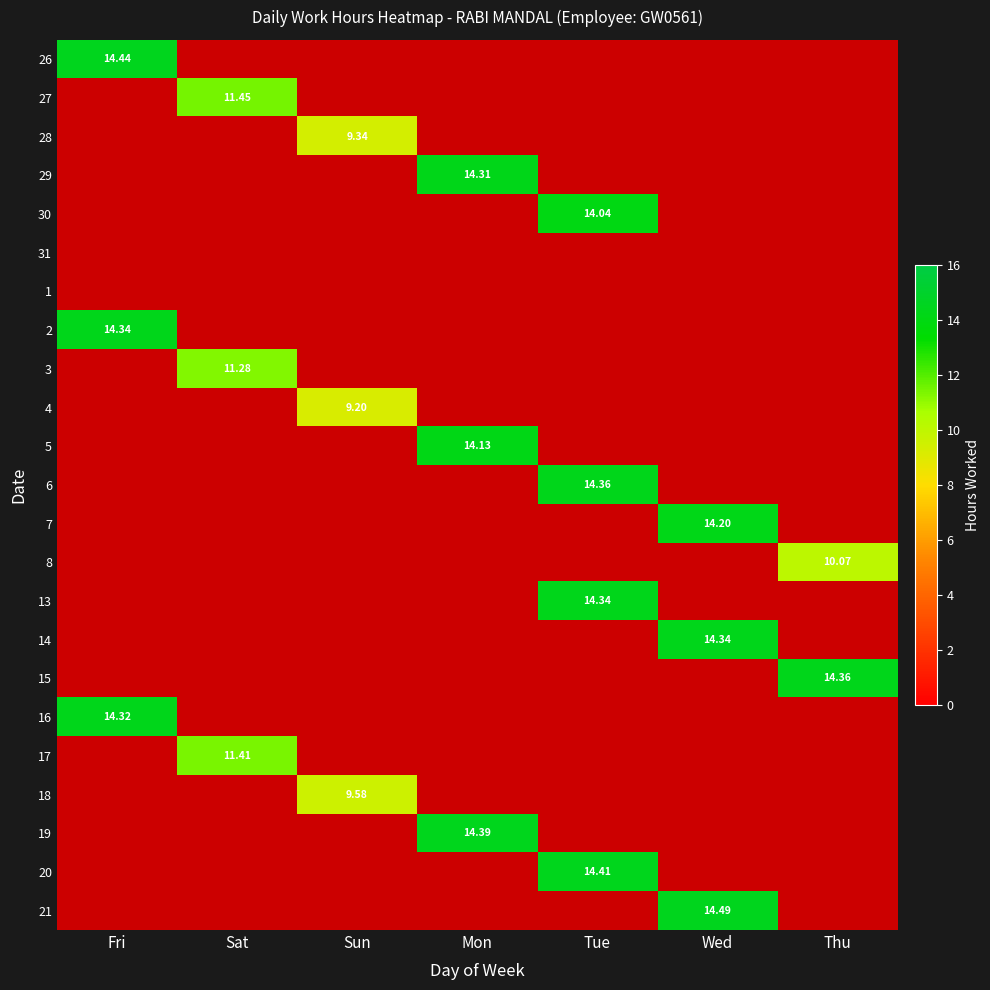

What is the maximum value for 28?

9.3